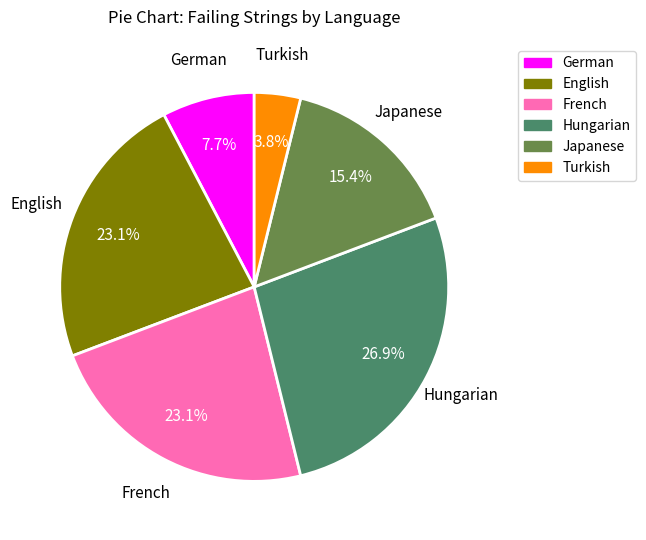

How many segments does this pie chart have?

6